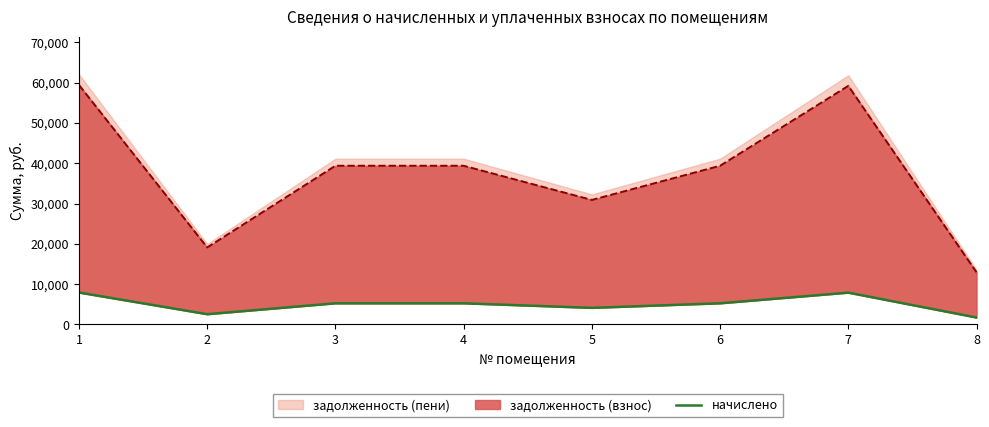

What is the difference between the maximum and minimum values?

6199.2